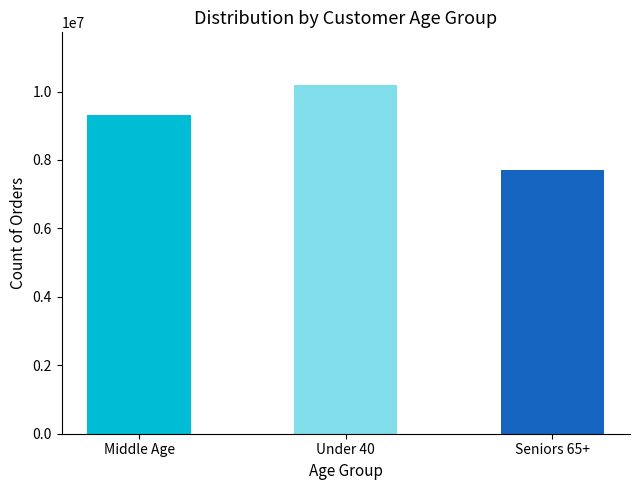

The chart shows a value of 10200000 at Under 40. True or false?

True